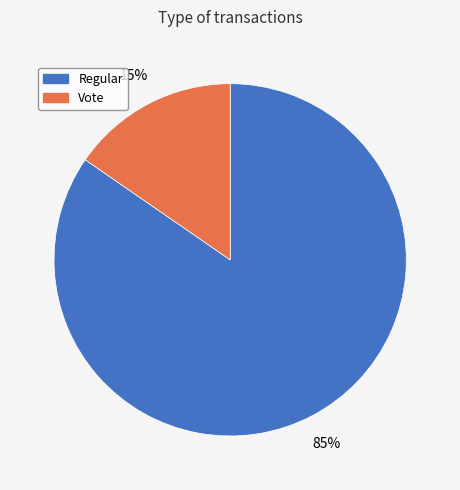

To the nearest percent, what is the average slice percentage?

50%